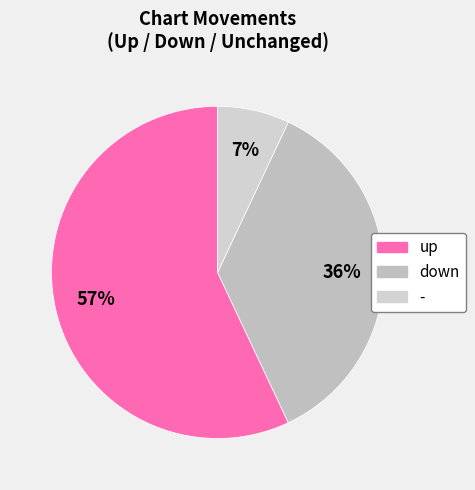

To the nearest percent, what percentage of the pie is up?

57%